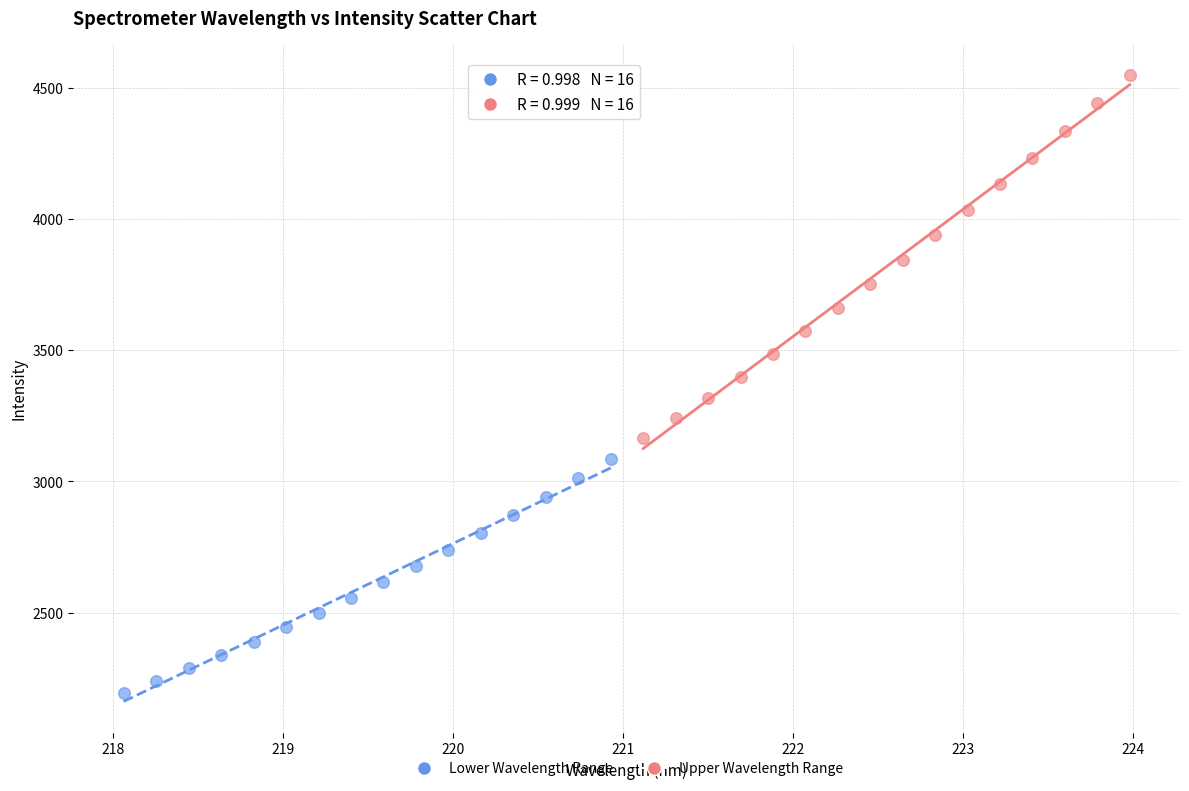

Which series contains the lowest Y value?

Lower Wavelength Range